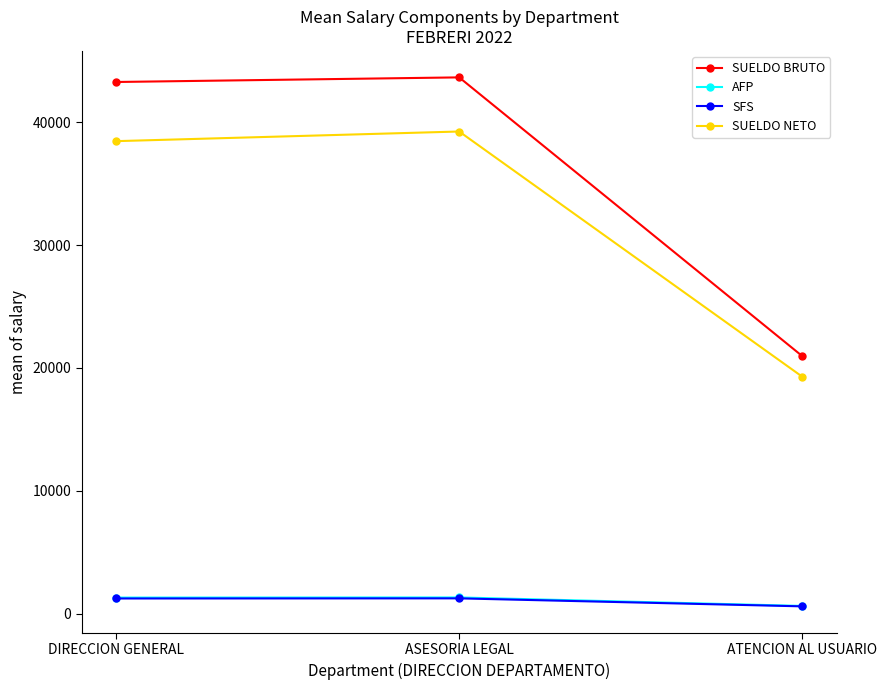

Which label corresponds to the smallest value in the chart?

ATENCION AL USUARIO